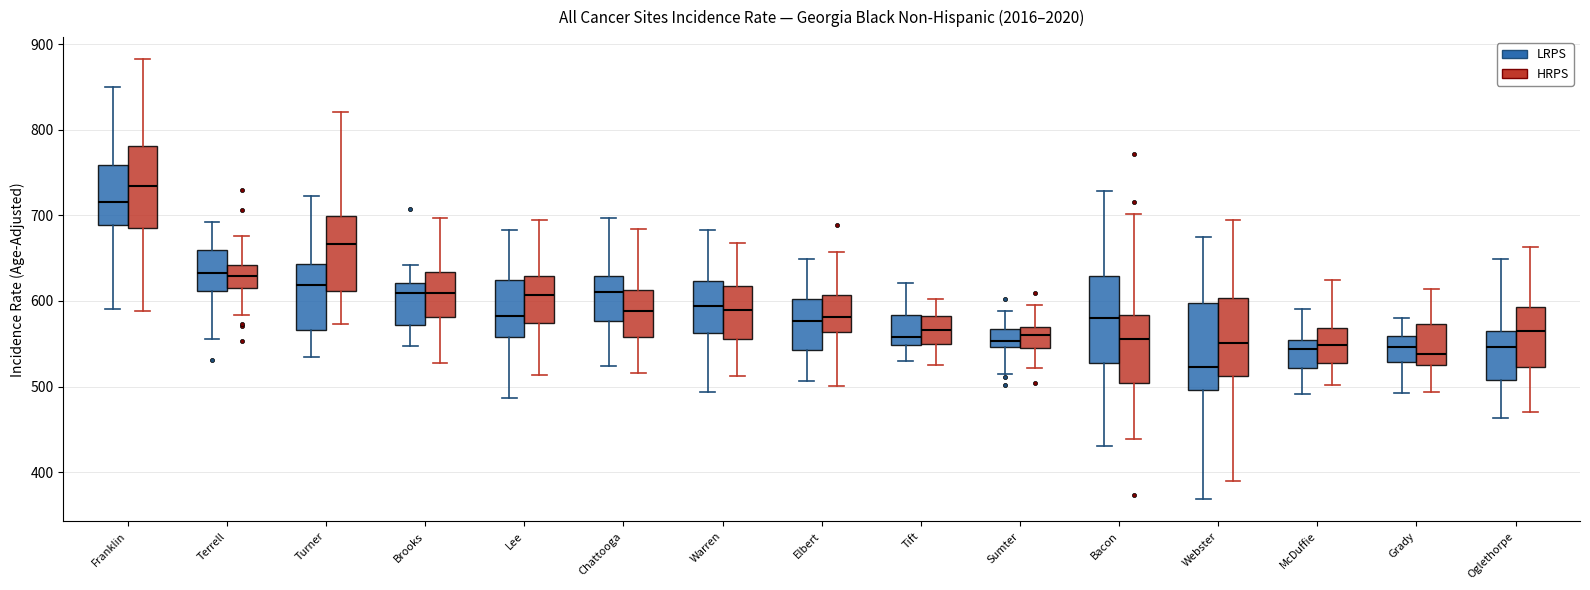

Which box has the lowest median line?

Webster (LRPS)